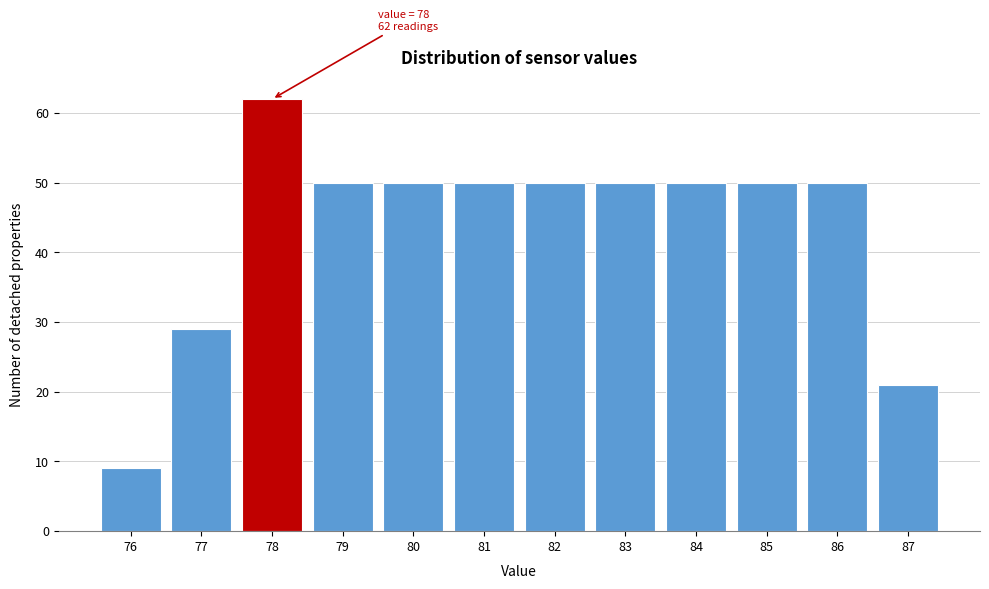

Over which range of the x-axis is the bar tallest?

77.5 to 78.5